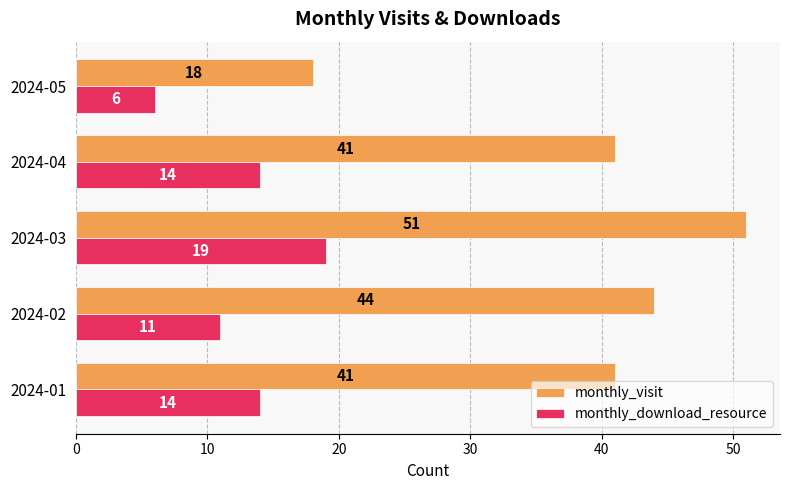

How many monthly_download_resource values are between 11 and 14?

3